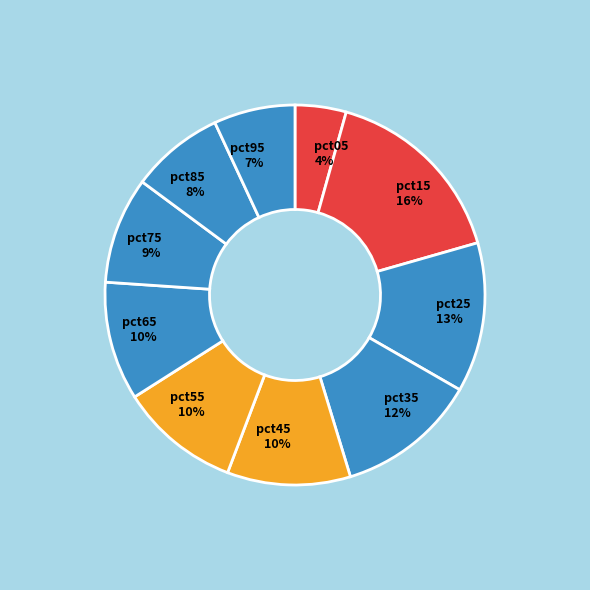

To the nearest percent, what is the average slice percentage?

10%